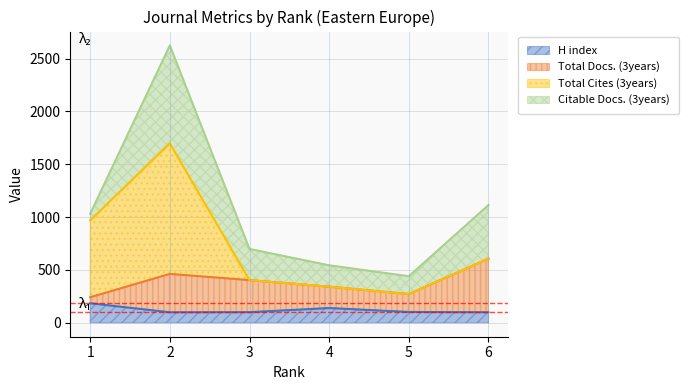

What is the lowest value of the H index series?

100